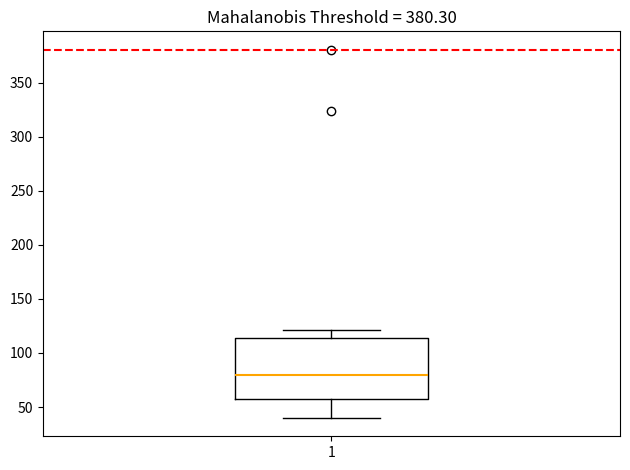

Where is the lower edge of the box at x = 1 on the y-axis? The values are not printed on the chart, so give them approximately, as read against the axis.

55